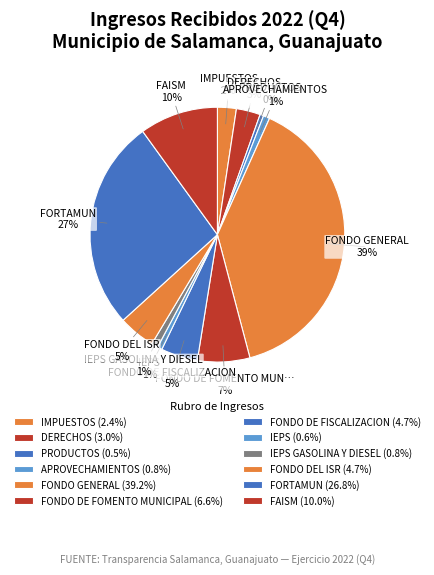

Count the number of slices in the pie.

12